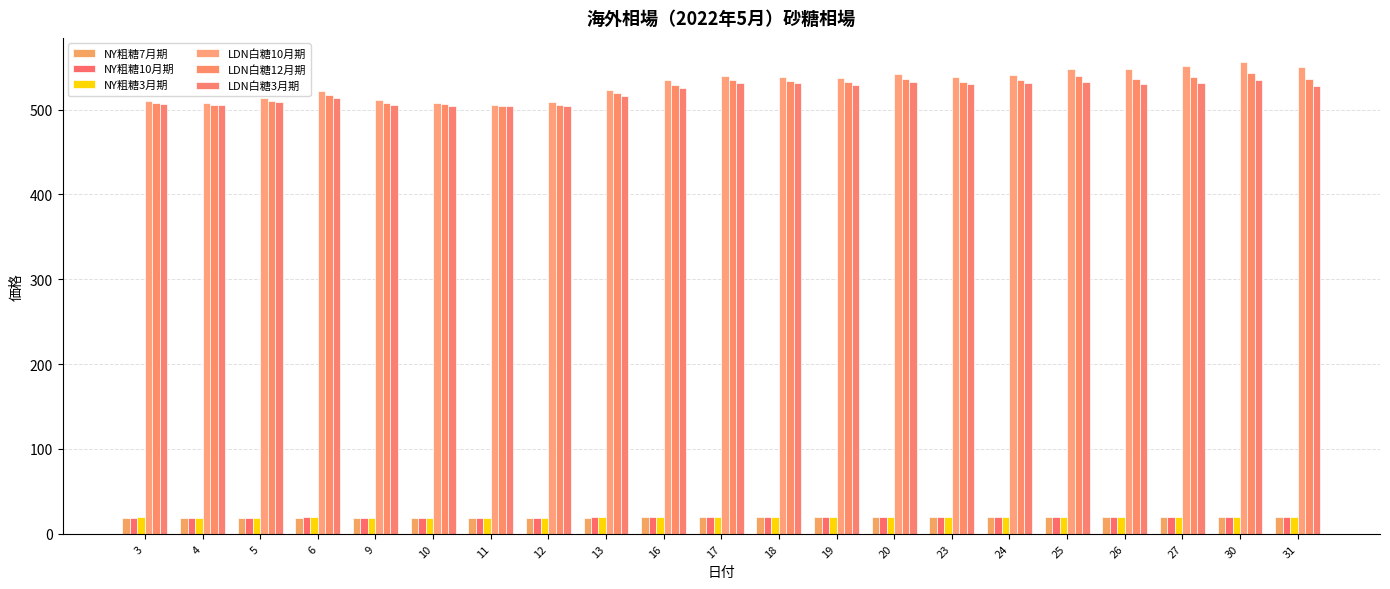

Between 6 and 23, which series saw the biggest shift?

LDN白糖3月期